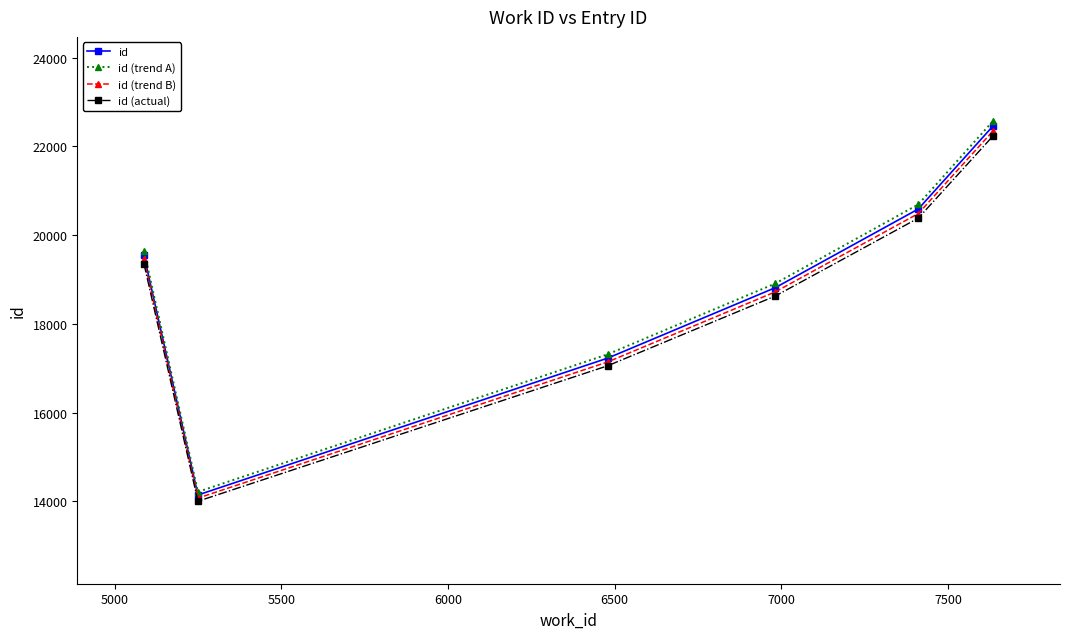

Which series has the widest spread of values?

id (trend A)